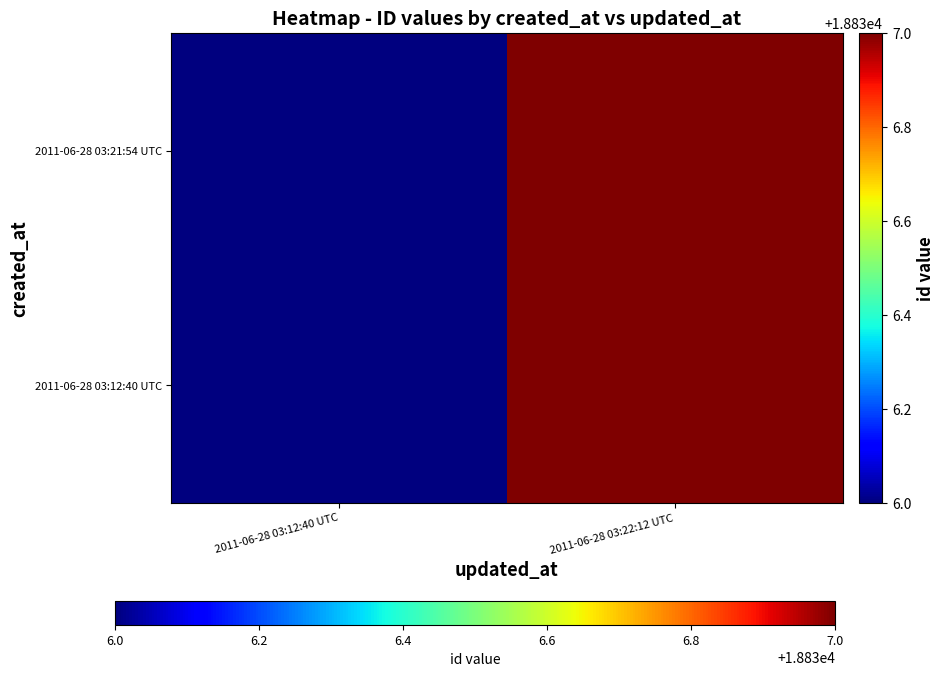

What is the total value across all series at 2011-06-28 03:12:40 UTC?

37672